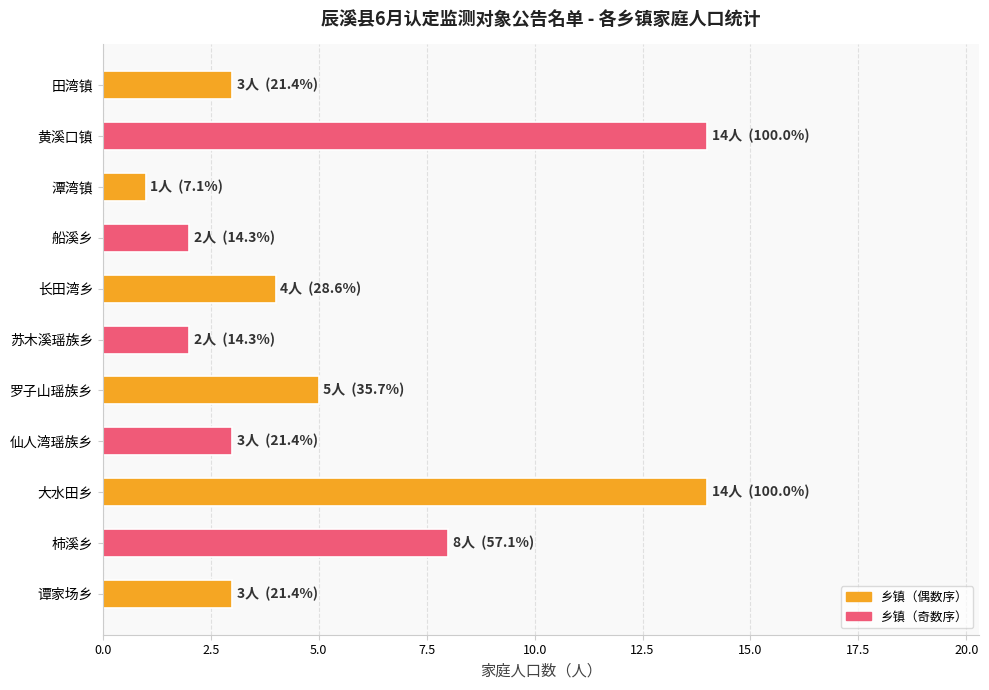

How many data points does each series have?

11